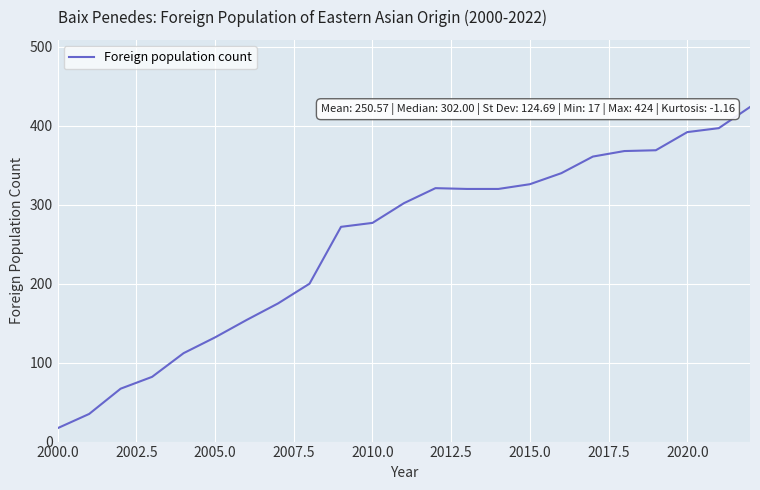

What is the greatest value displayed?

424